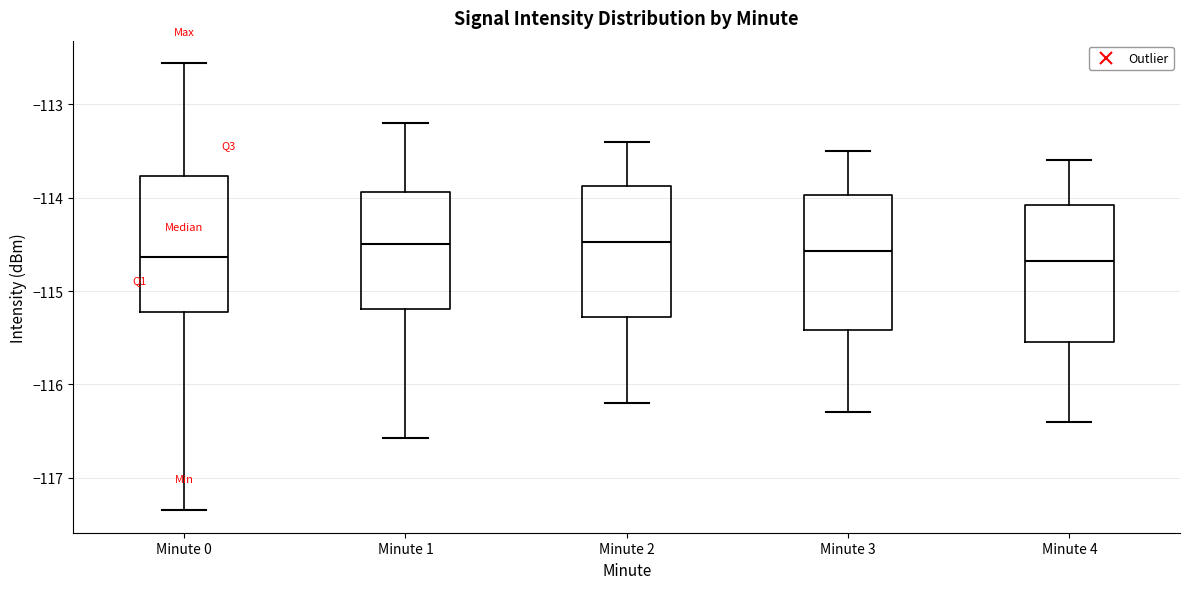

Reading left to right, transcribe this box plot: for each box, give where its median line is, the range the box spans, and where its two whiskers end, as read against the y-axis. The values are not printed on the chart, so give them approximately, as read against the axis.

Minute 0: median -114.6, box -115.2 to -113.8, whiskers -117.3 to -112.6
Minute 1: median -114.5, box -115.2 to -113.9, whiskers -116.6 to -113.2
Minute 2: median -114.5, box -115.3 to -113.9, whiskers -116.2 to -113.4
Minute 3: median -114.6, box -115.4 to -114.0, whiskers -116.3 to -113.5
Minute 4: median -114.7, box -115.5 to -114.1, whiskers -116.4 to -113.6